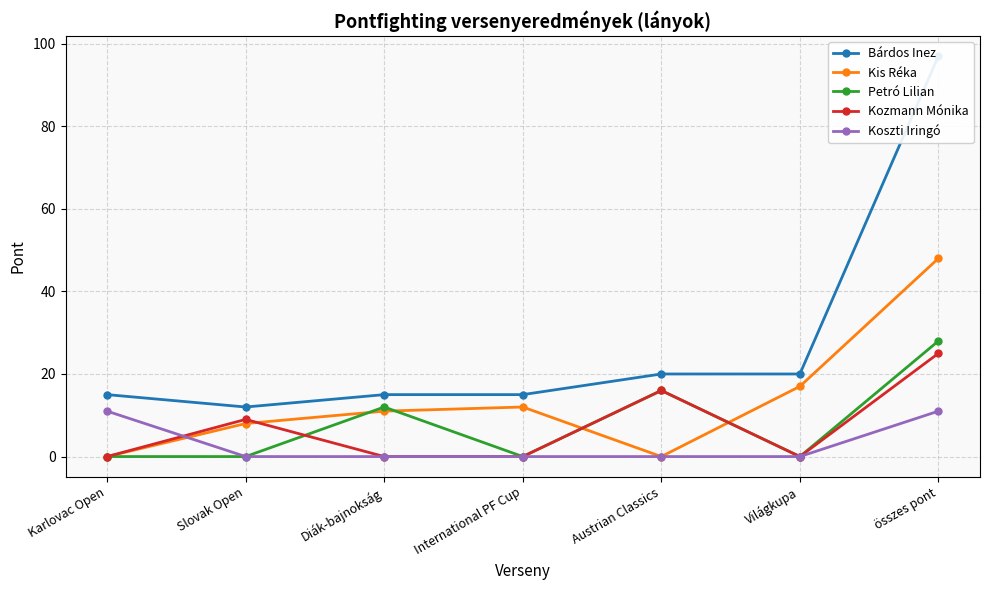

Where does the Bárdos Inez series first go above 15?

Austrian Classics